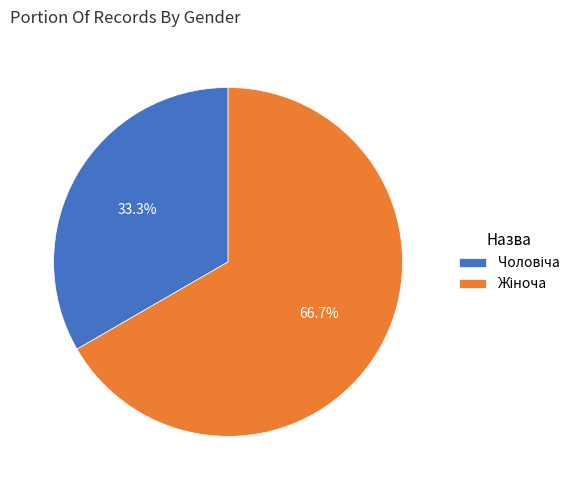

Is there a majority slice in this chart?

Yes